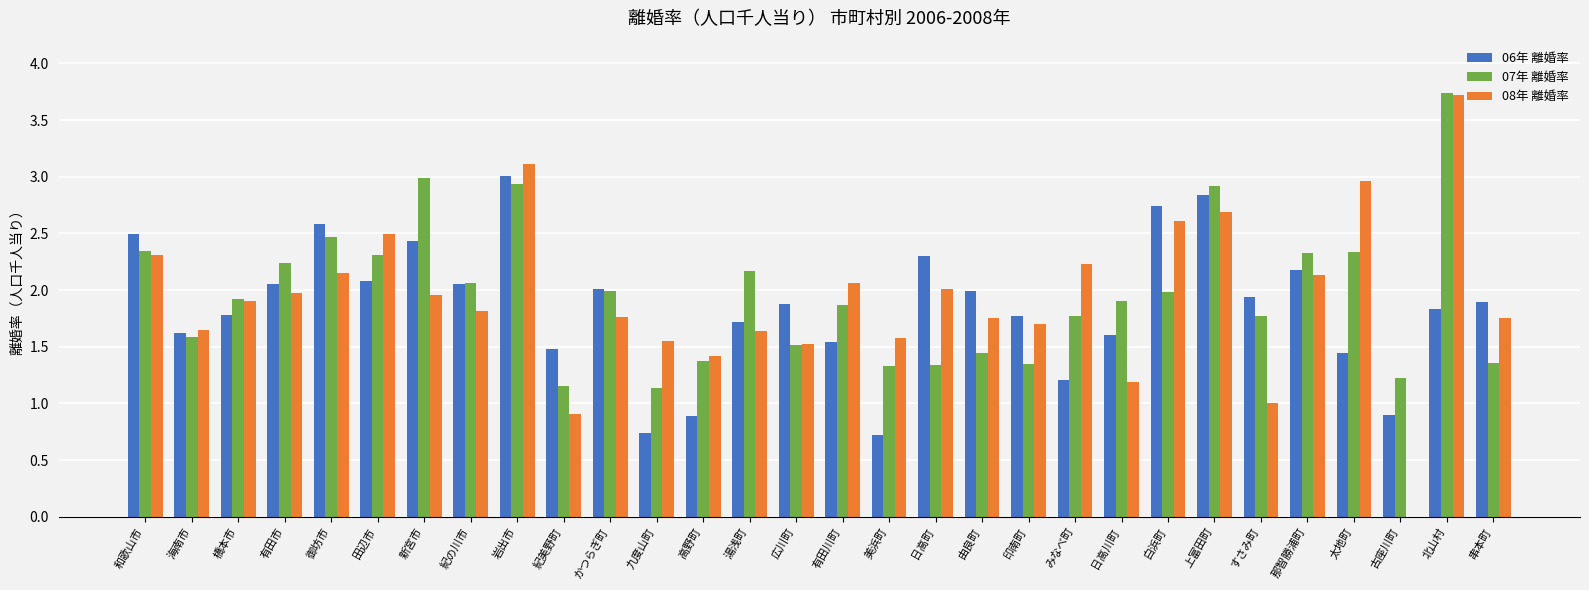

What are all the series names shown in the legend?

06年 離婚率, 07年 離婚率, 08年 離婚率